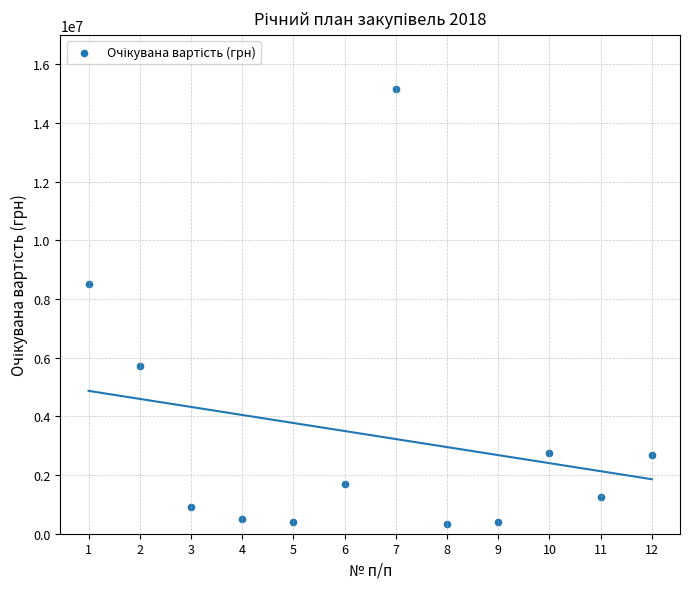

What is the average Y value?

3363127.9